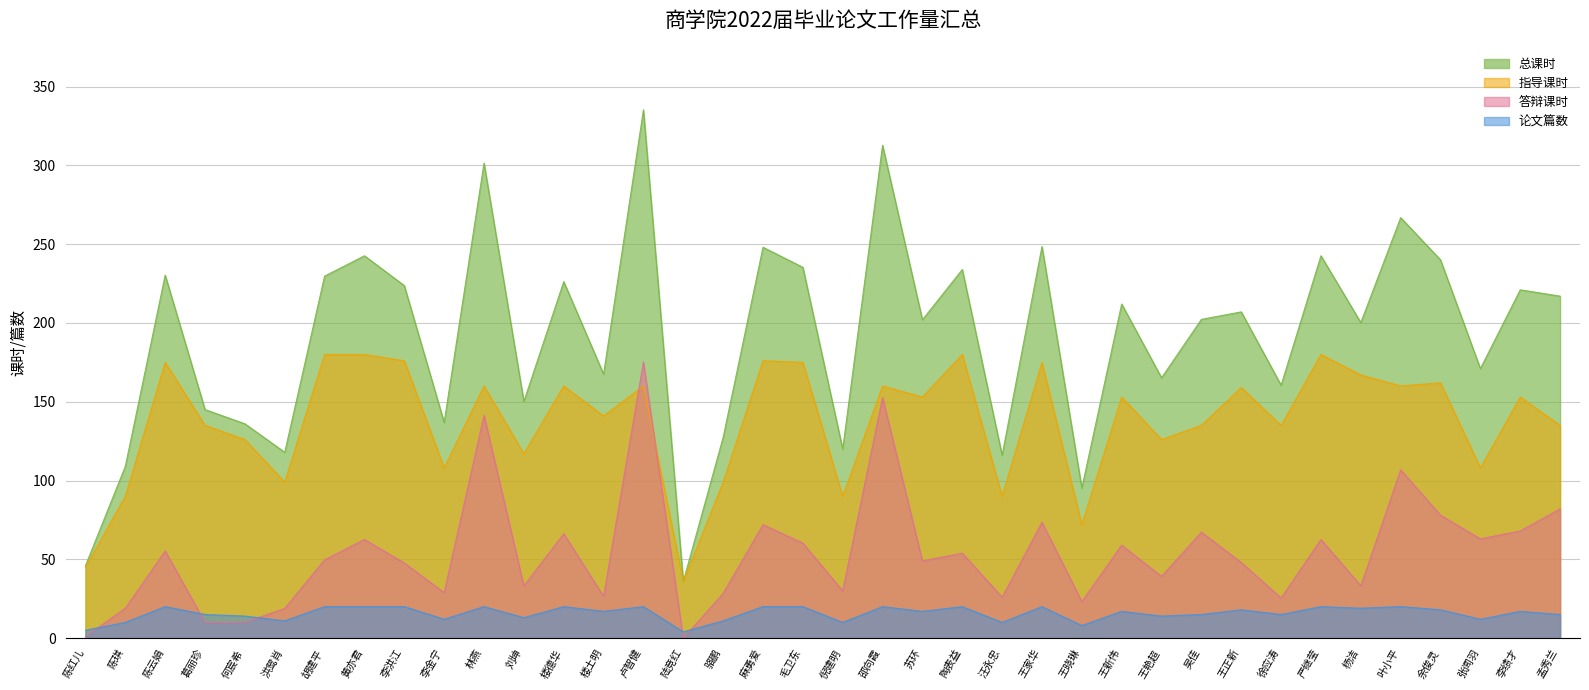

List the series in order of their overall mean, lowest first.

论文篇数, 答辩课时, 指导课时, 总课时